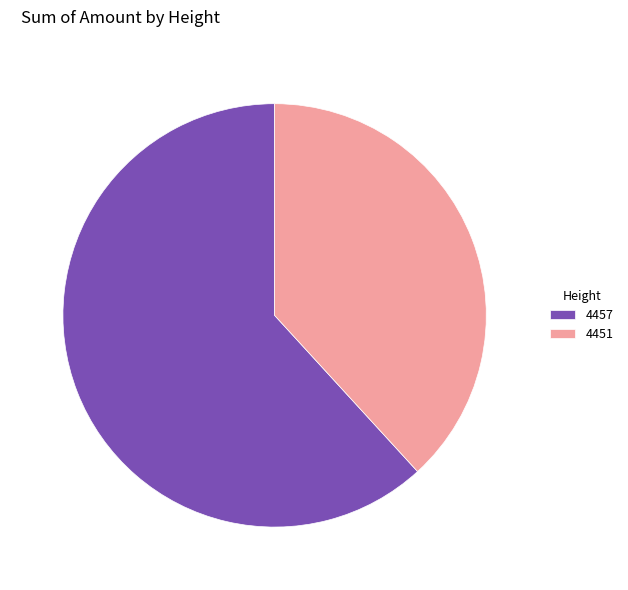

Which slice represents more than half of the pie?

4457